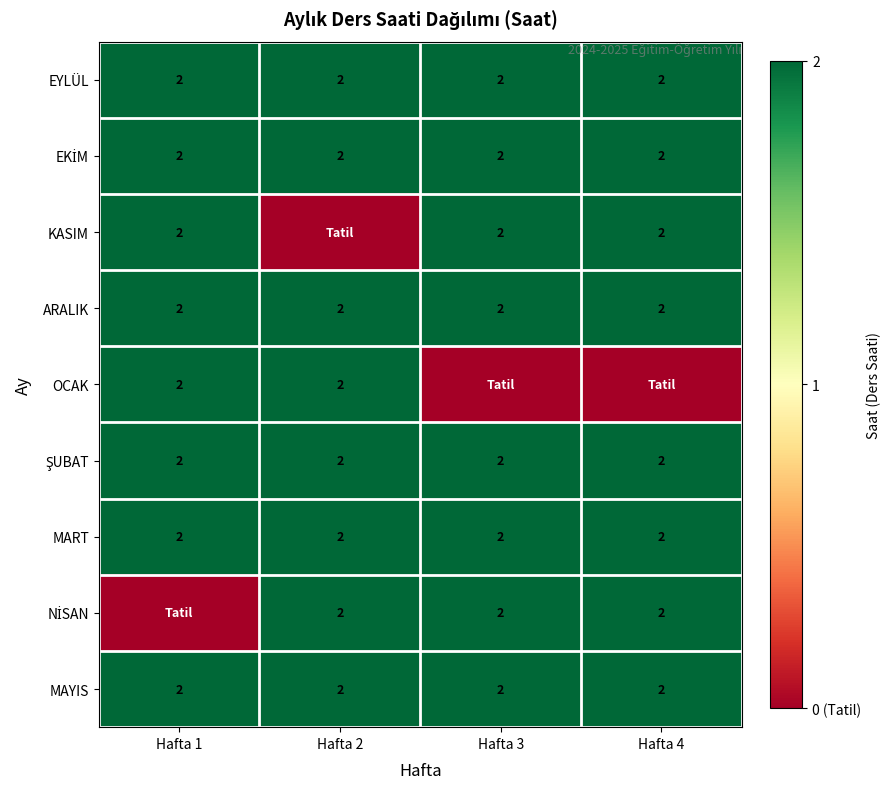

What is the sum of the MAYIS values at Hafta 1 and Hafta 2?

4